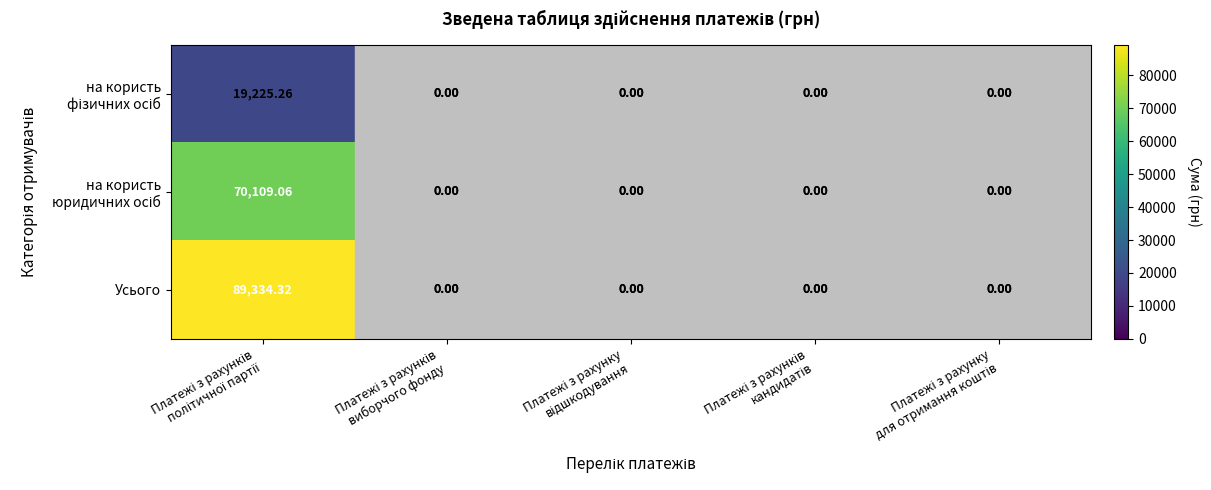

What is the average value of the на користь фізичних осіб series?

3845.1